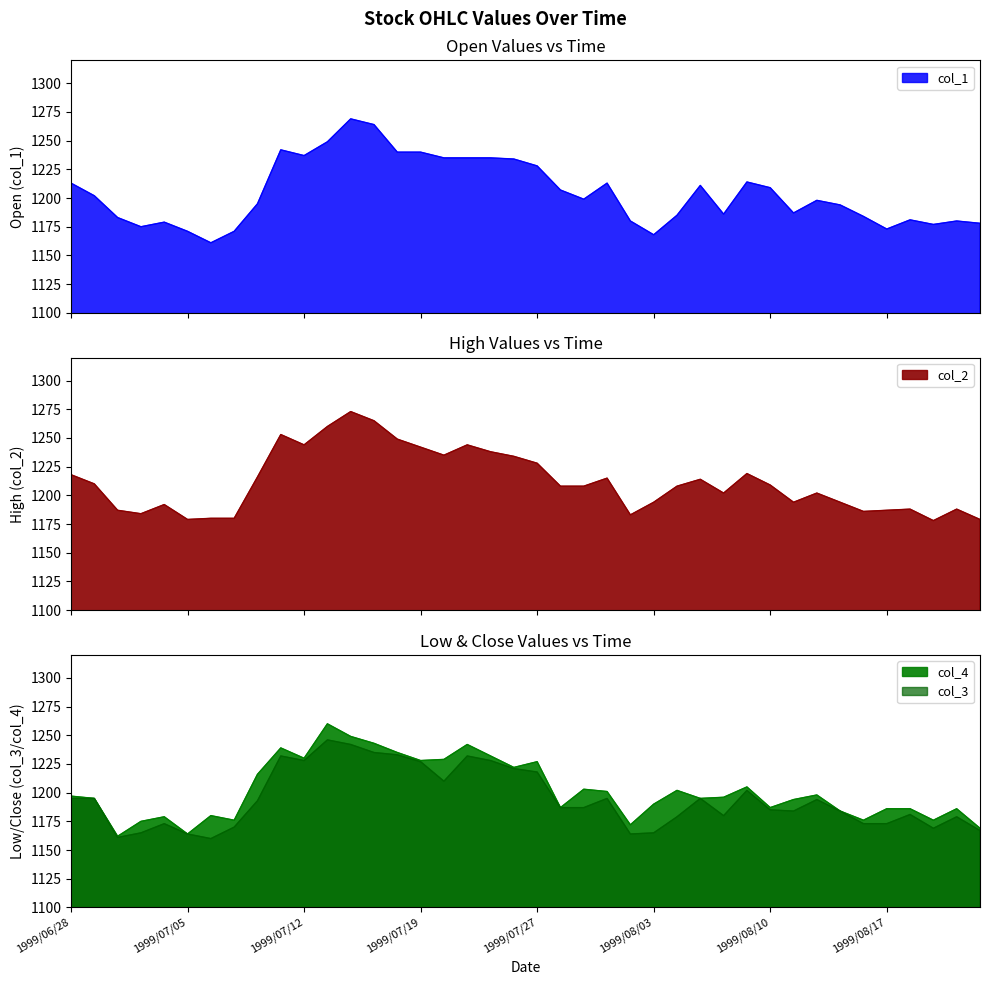

At which label does col_2 first exceed 1208?

1999/06/28